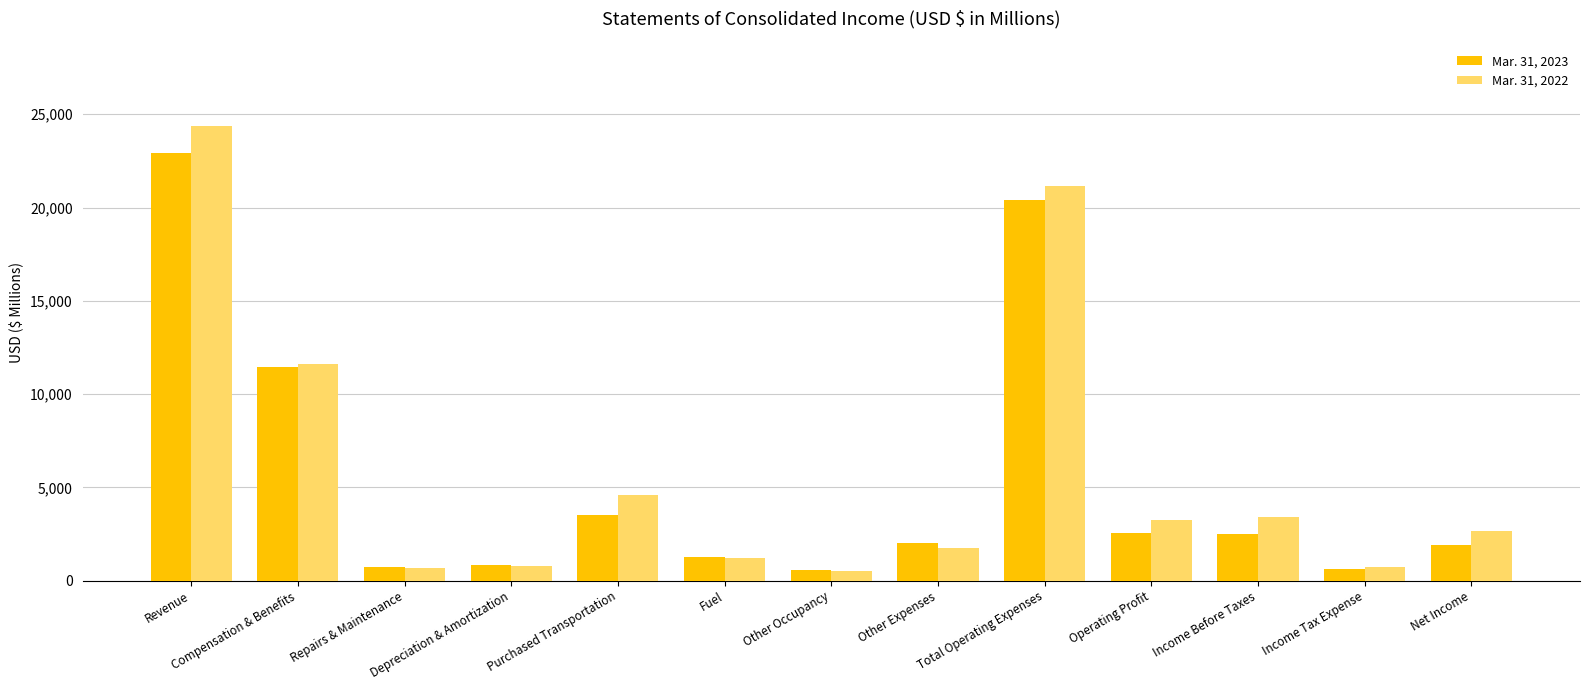

At Compensation & Benefits, list the series in order from largest to smallest.

Mar. 31, 2022, Mar. 31, 2023